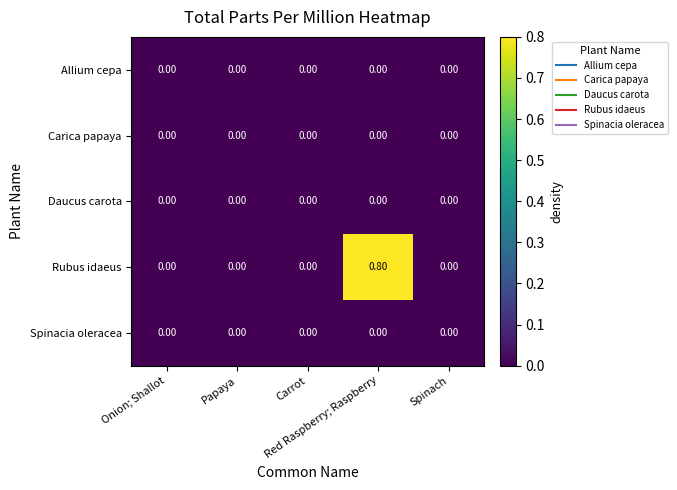

At which category is the sum across all series the highest?

Red Raspberry; Raspberry